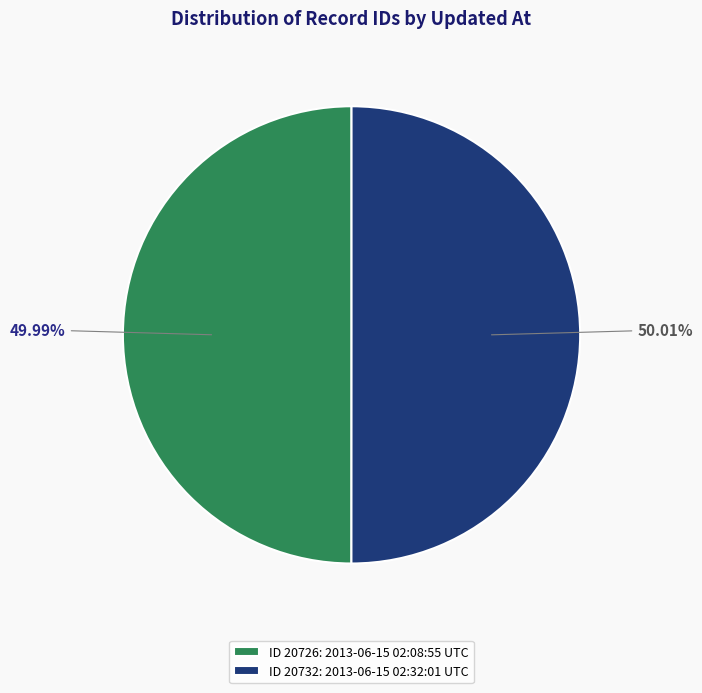

What is the ratio of the value at ID 20732: 2013-06-15 02:32:01 UTC to the value at ID 20726: 2013-06-15 02:08:55 UTC?

1.0